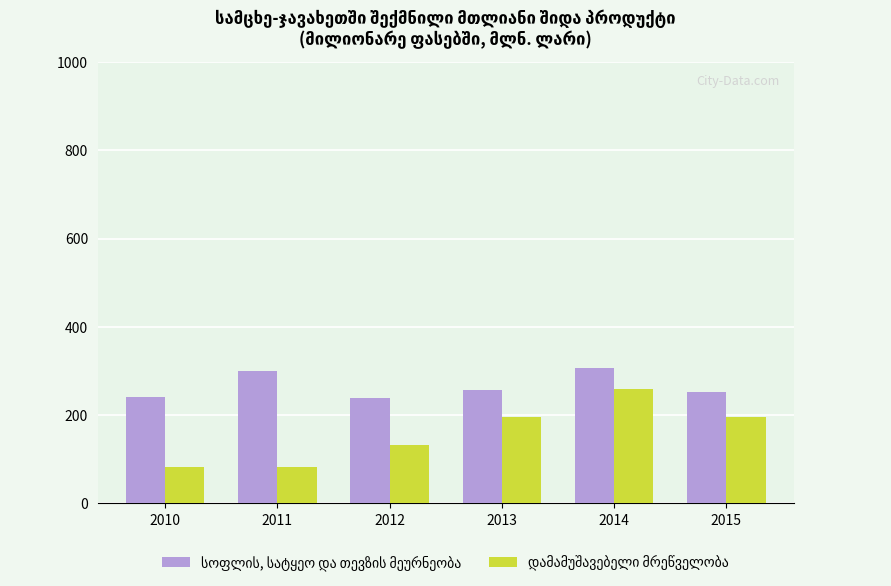

What is the spread (max minus min) of values at 2010?

158.5